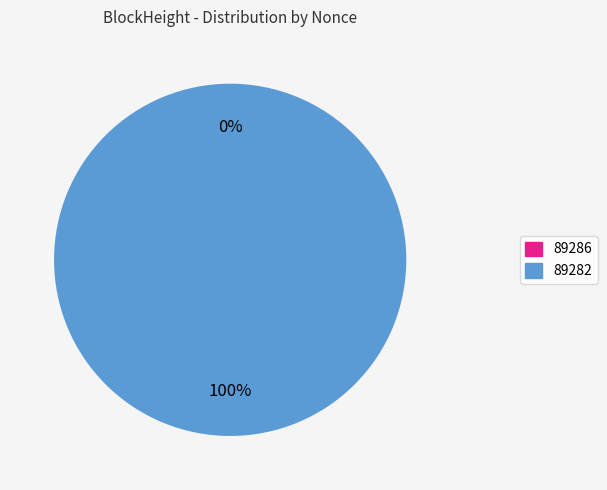

Count the number of slices in the pie.

2